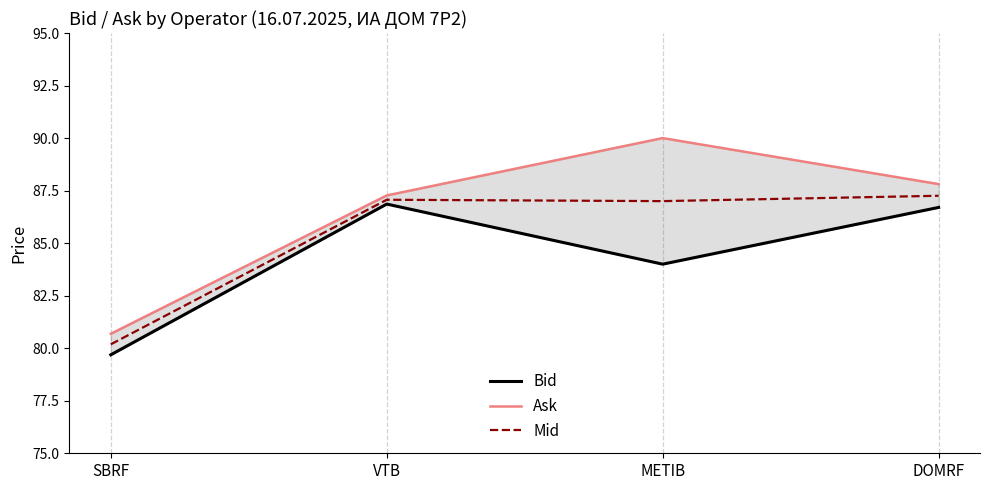

True or false: Bid has a value of 84.0 at METIB.

True